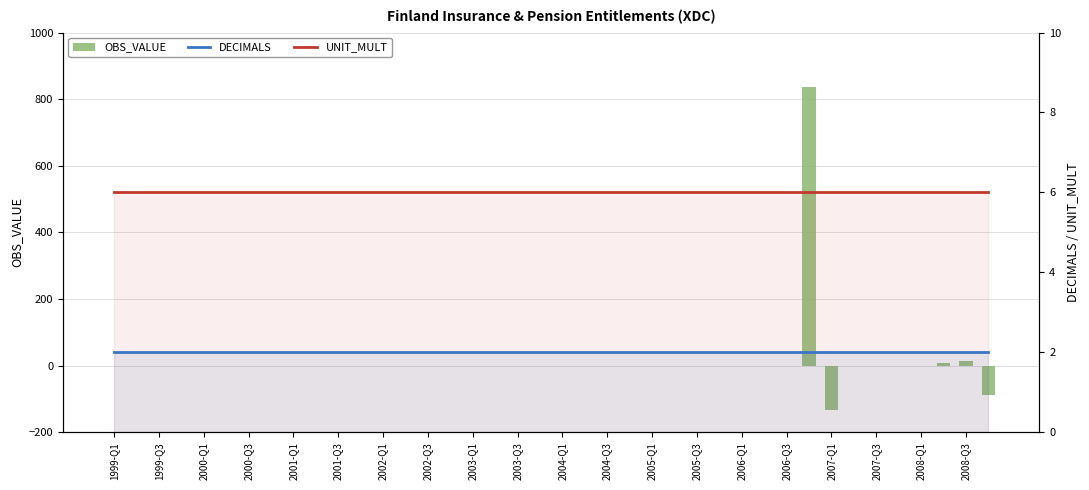

What is the total value across all series at 2002-Q3?

8